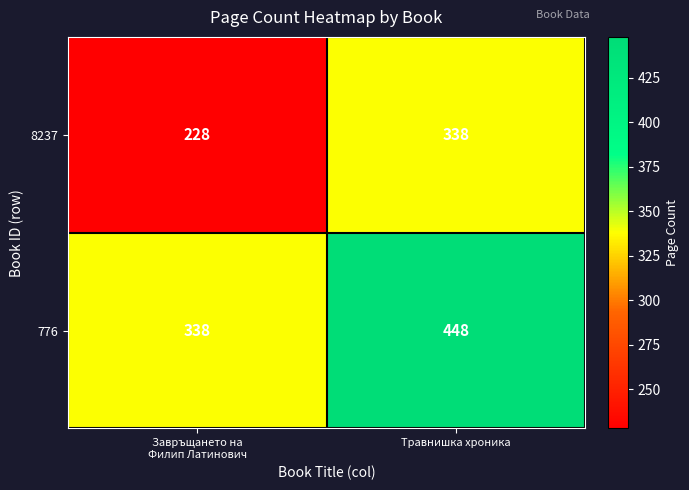

What is the difference between the highest and lowest values at Завръщането на
Филип Латинович?

110